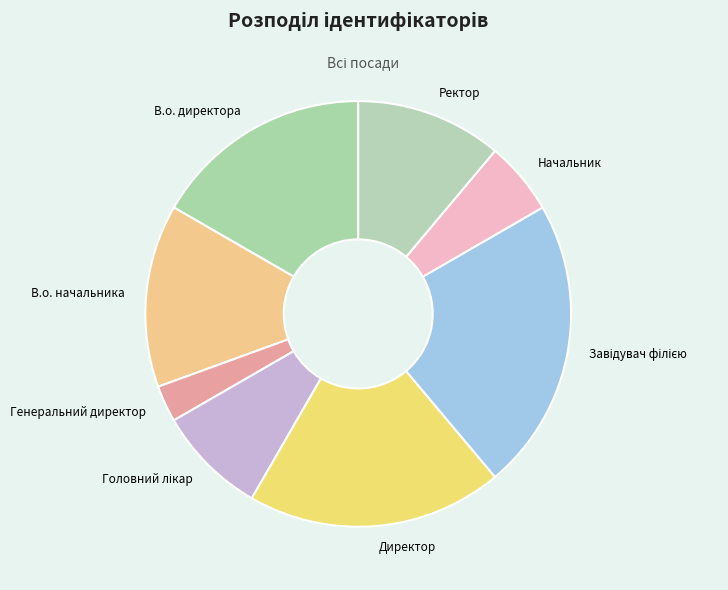

Is it true that Начальник is 14% of the pie?

False